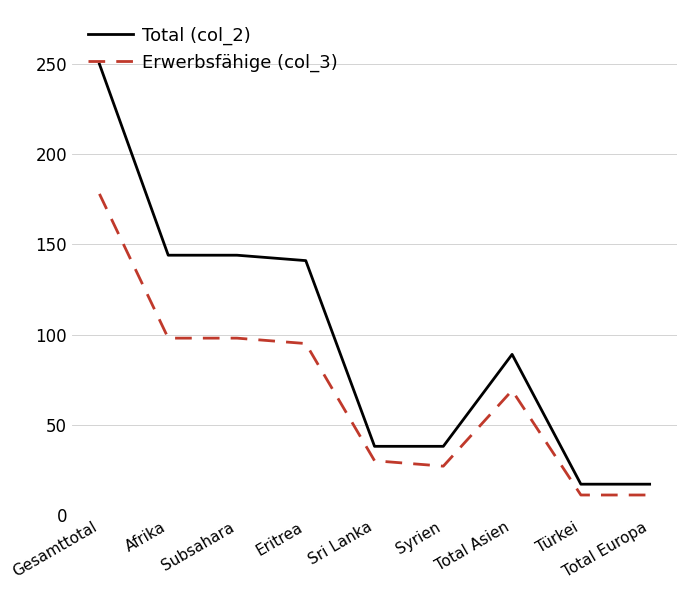

Rank the series by their maximum value, from lowest to highest.

Erwerbsfähige (col_3), Total (col_2)